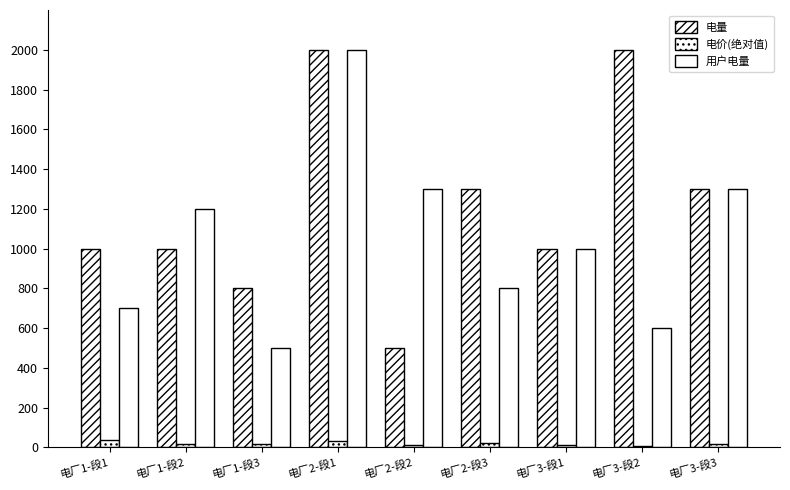

Rank the series at 电厂3-段2 from lowest to highest value.

电价(绝对值), 用户电量, 电量